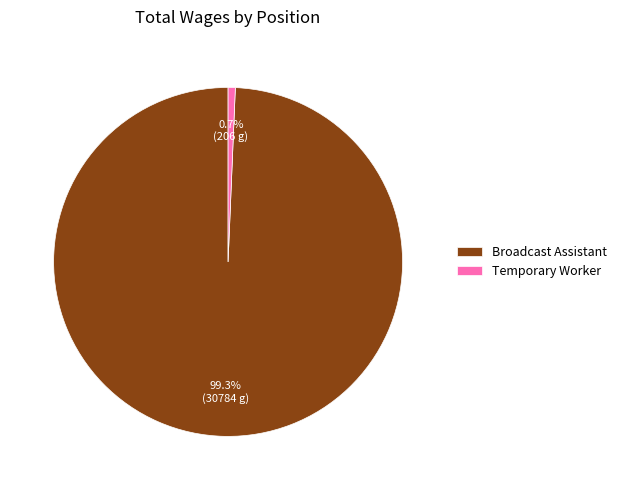

Is it true that Temporary Worker is 11% of the pie?

False